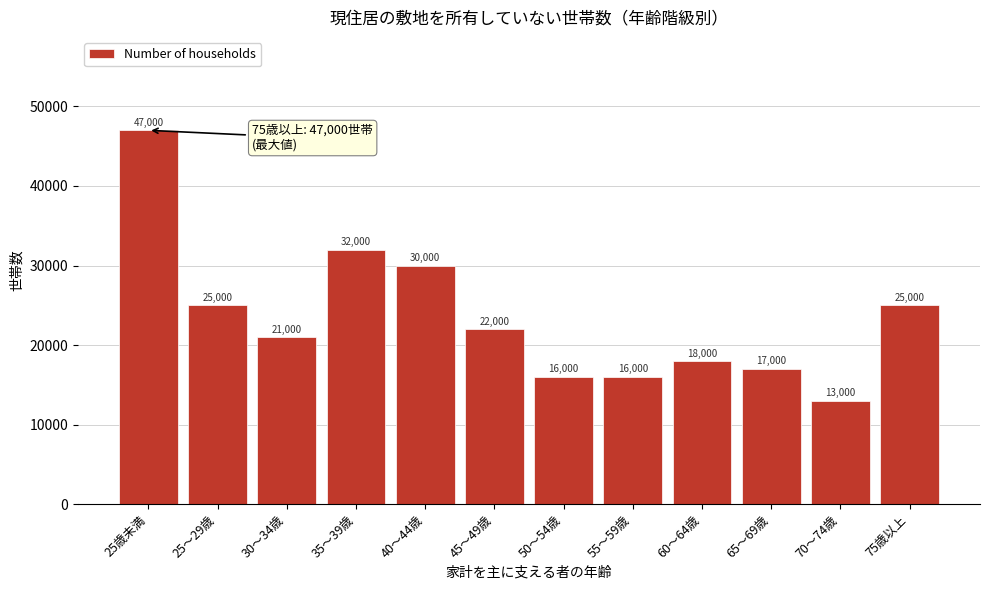

Reading right to left, what are all the values shown in this chart?

25000	13000	17000	18000	16000	16000	22000	30000	32000	21000	25000	47000